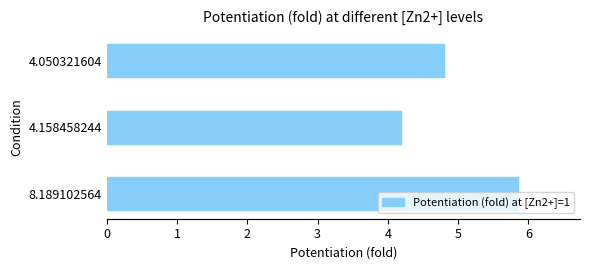

Rank the categories by value from highest to lowest.

8.189102564, 4.050321604, 4.158458244